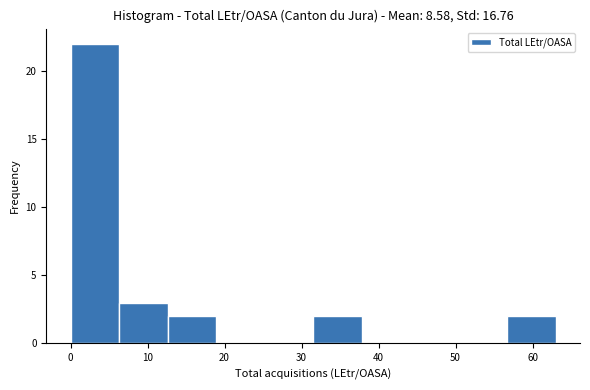

Reading left to right, list every bar in this chart as the range it spans on the x-axis followed by its height. Neither the bar edges nor the heights are printed on the chart, so give them approximately, as read against the axes.

0.0 to 6.3: 22
6.3 to 12.6: 3
12.6 to 18.9: 2
18.9 to 25.2: 0
25.2 to 31.5: 0
31.5 to 37.8: 2
37.8 to 44.1: 0
44.1 to 50.4: 0
50.4 to 56.7: 0
56.7 to 63.0: 2